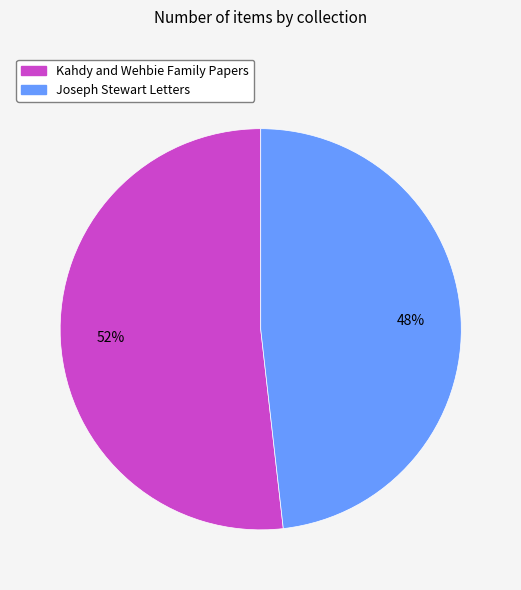

Is the sum of Joseph Stewart Letters and Kahdy and Wehbie Family Papers greater than half?

Yes